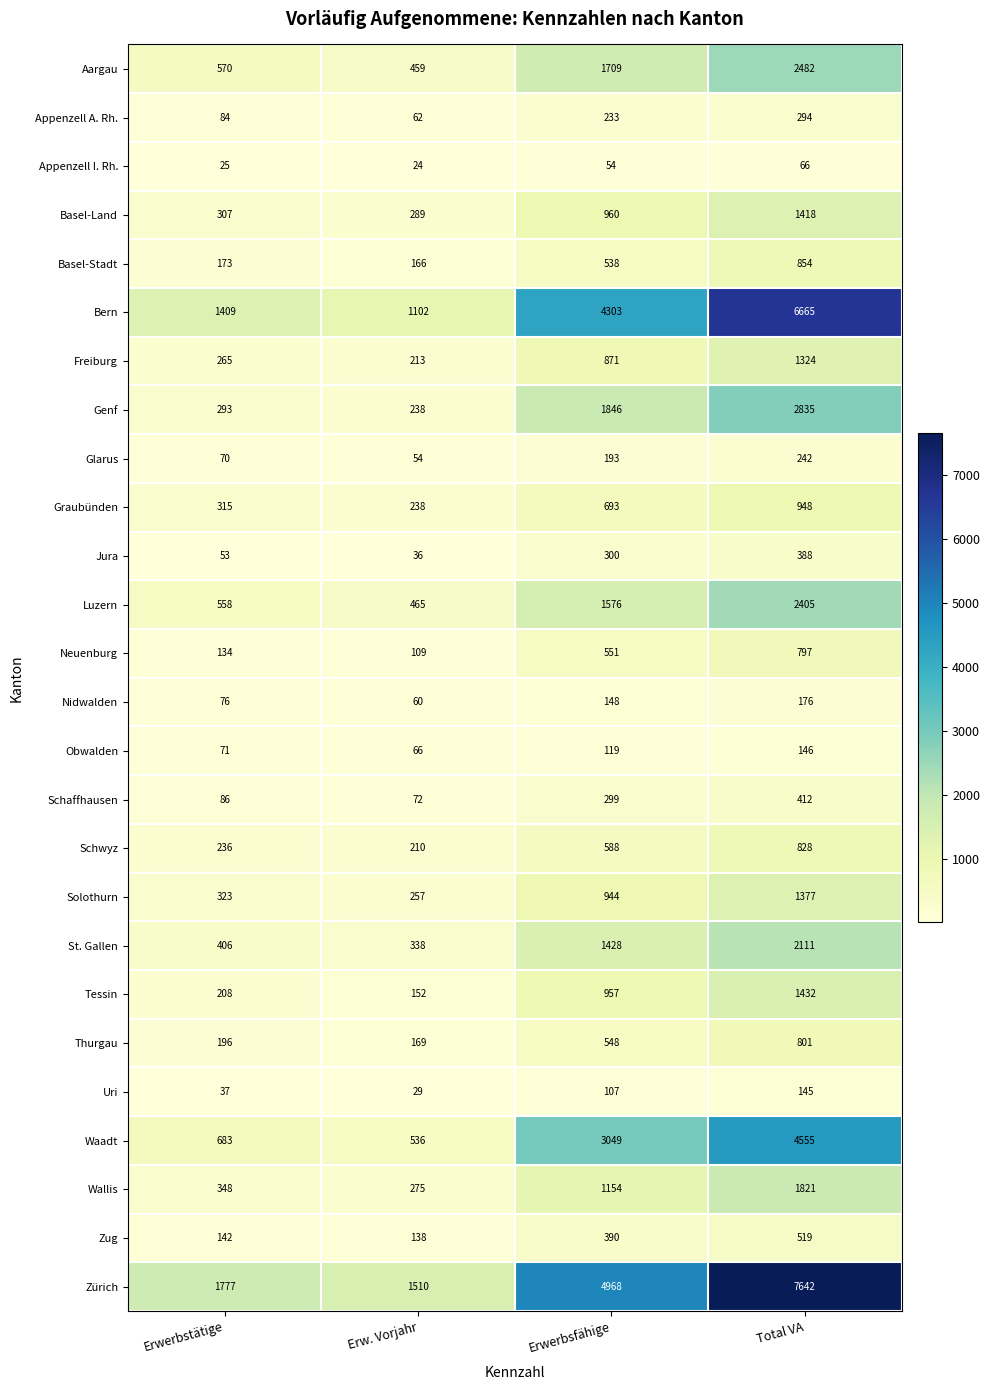

Count the number of categories in the chart.

4